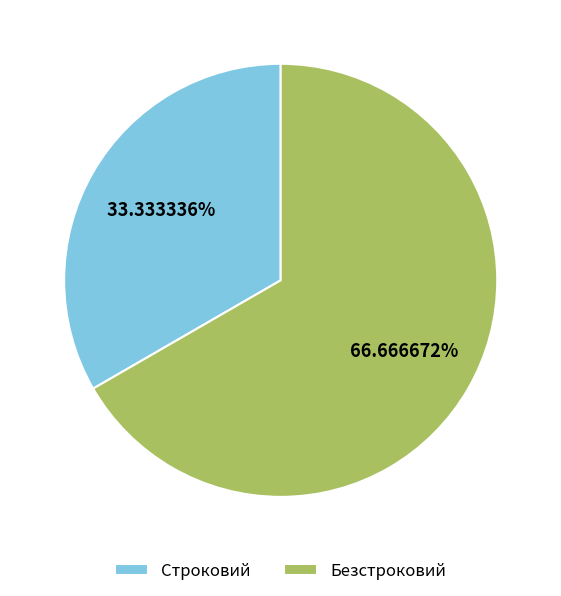

To the nearest percent, what is the difference between the largest and smallest slice percentages?

33%